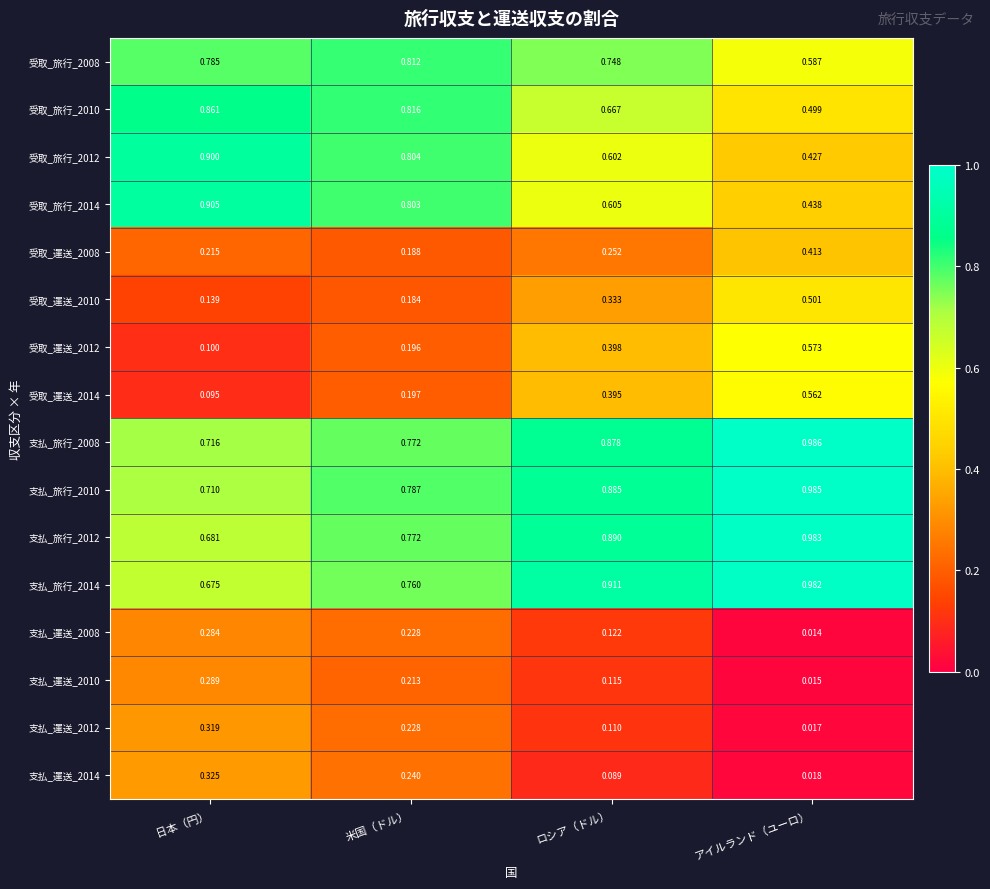

Is the value of 支払_旅行_2008 at 日本（円） greater than the value of 支払_旅行_2012 at 米国（ドル）?

No